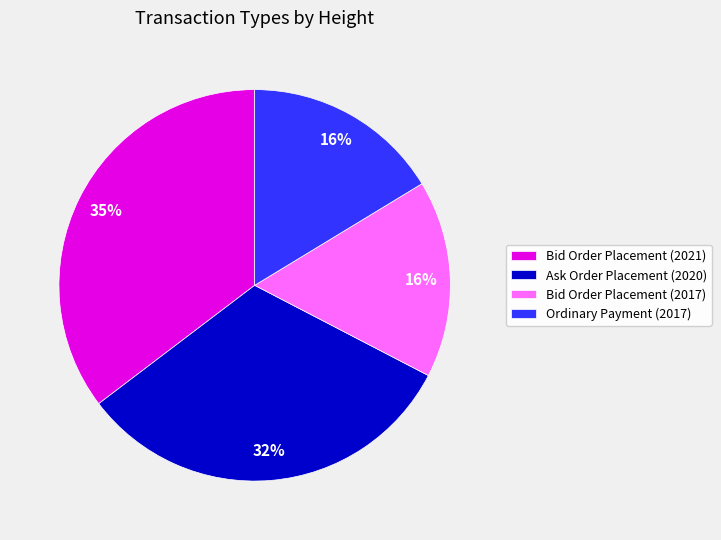

Do Ask Order Placement (2020) and Ordinary Payment (2017) together represent more than half of the pie?

No